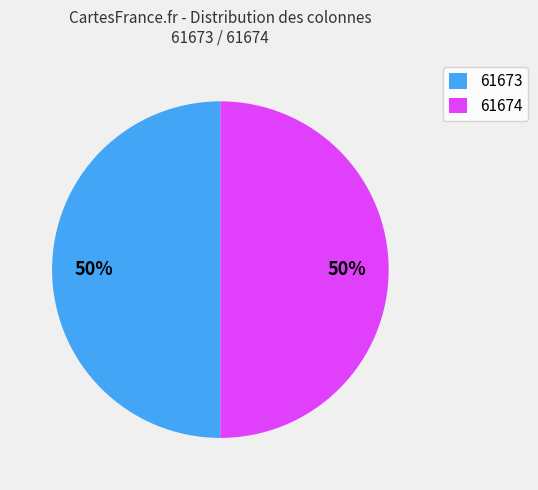

Is the sum of 61674 and 61673 greater than half?

Yes